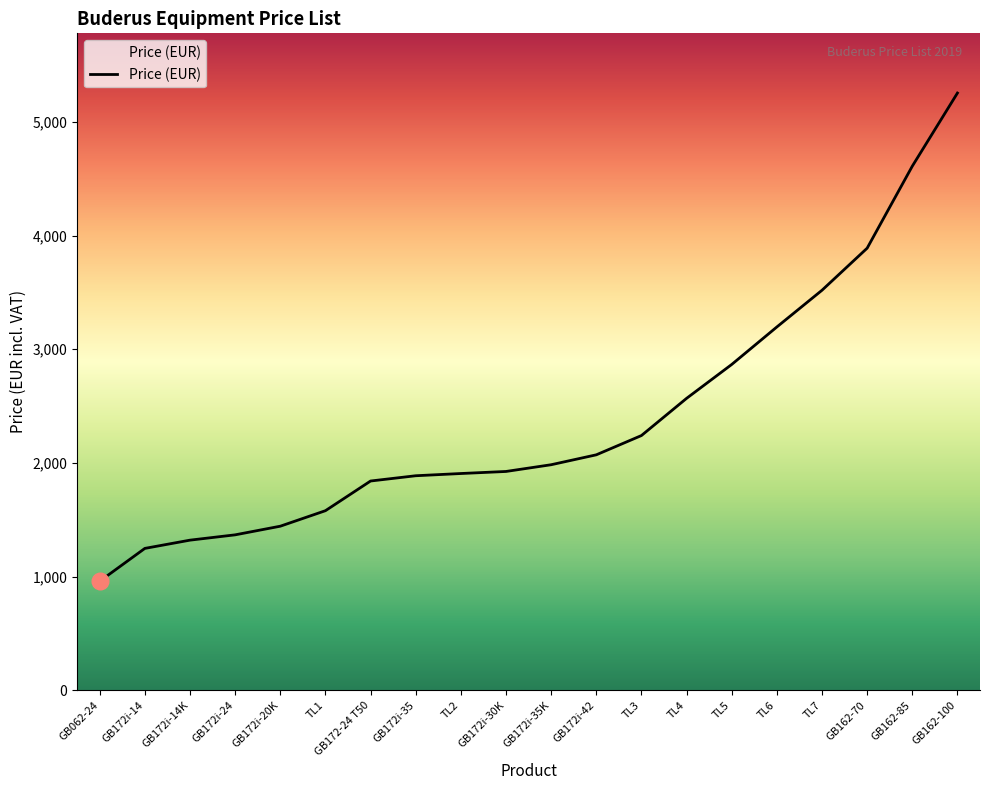

At which category does the chart reach its peak across all series?

GB162-100